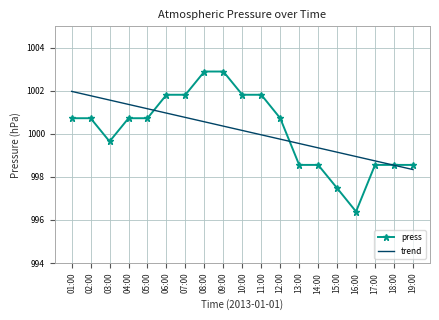

What is the approximate value of press at 08:00?

1002.9